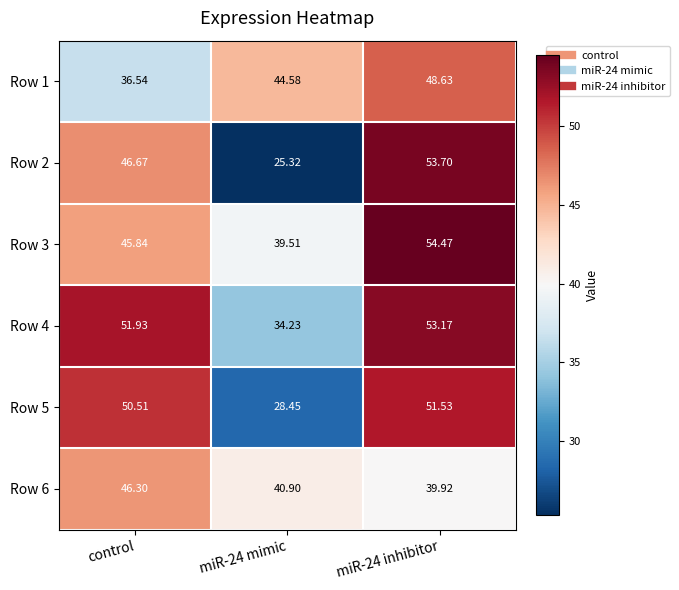

Rank the series by their maximum value, from lowest to highest.

Row 6, Row 1, Row 5, Row 4, Row 2, Row 3